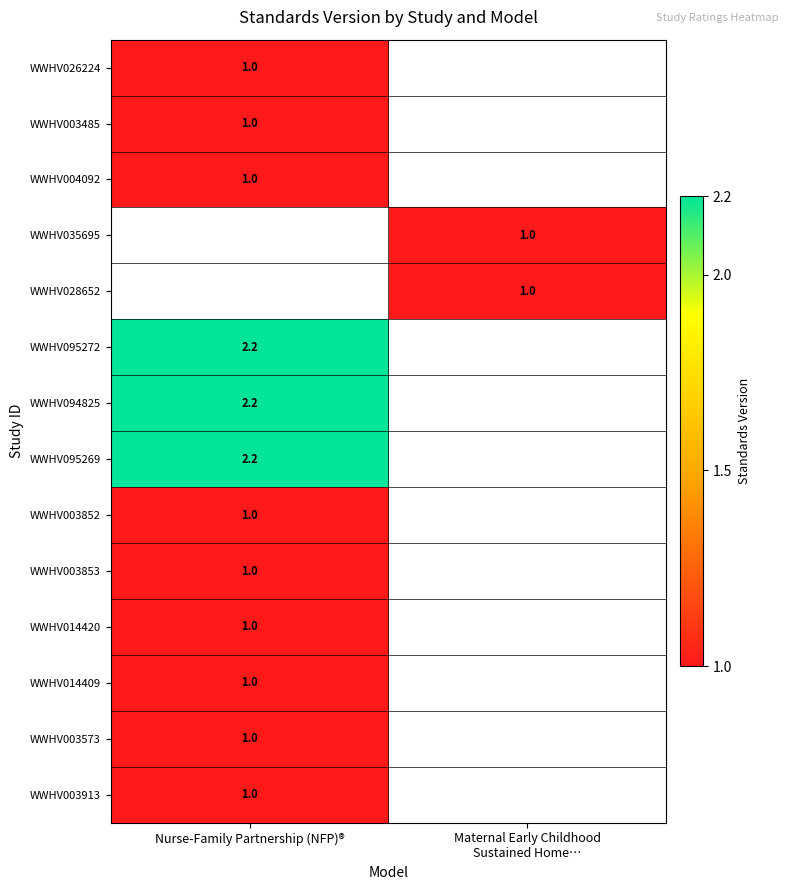

At which category does the chart reach its peak across all series?

Nurse-Family Partnership (NFP)®